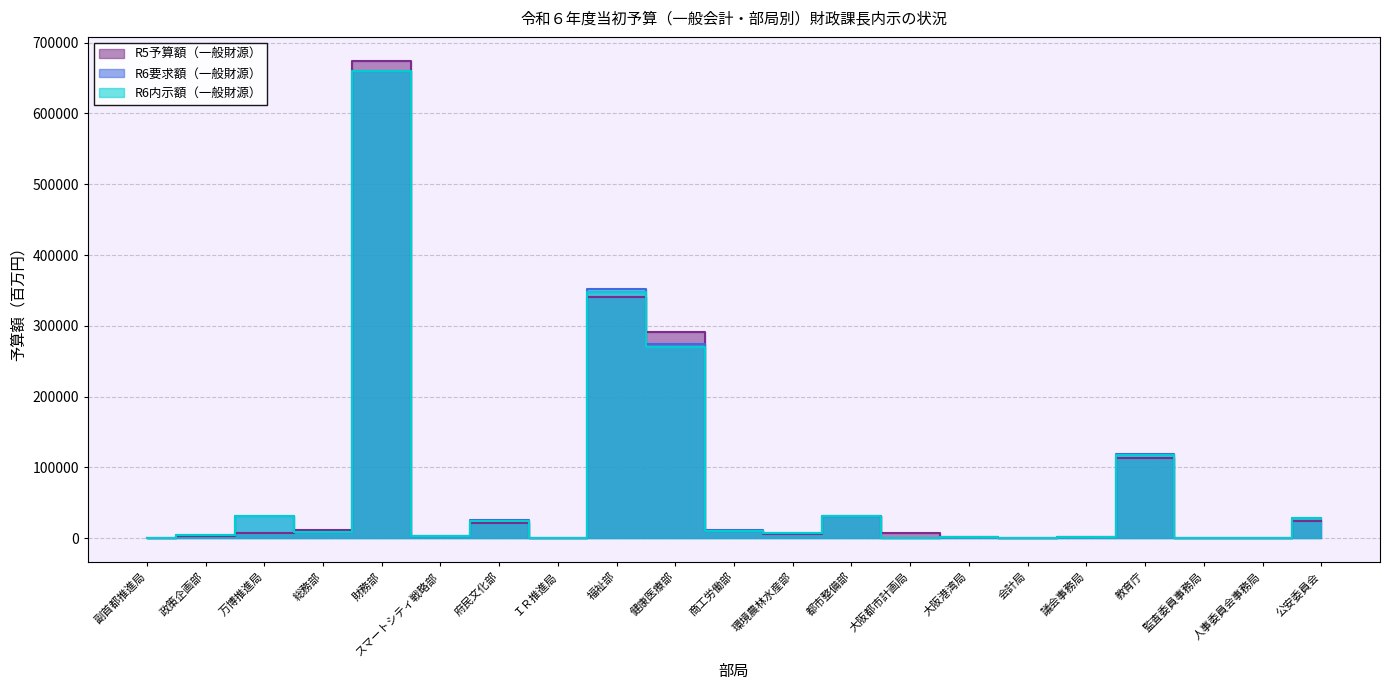

Reading right to left, list all the values displayed in this chart.

R5予算額（一般財源）: 24922	55	90	113487	2127	121	1141	7047	31905	6349	10236	291934	340187	57	21086	2844	674316	11697	7962	3879	226
R6要求額（一般財源）: 27979	56	91	119578	1850	91	1209	953	31639	6834	11238	274728	351451	55	25451	3727	660233	9232	32024	4467	380
R6内示額（一般財源）: 27977	56	91	117771	1850	91	1209	756	31464	6765	10840	270664	348399	55	23797	3260	660201	9020	32024	4389	380